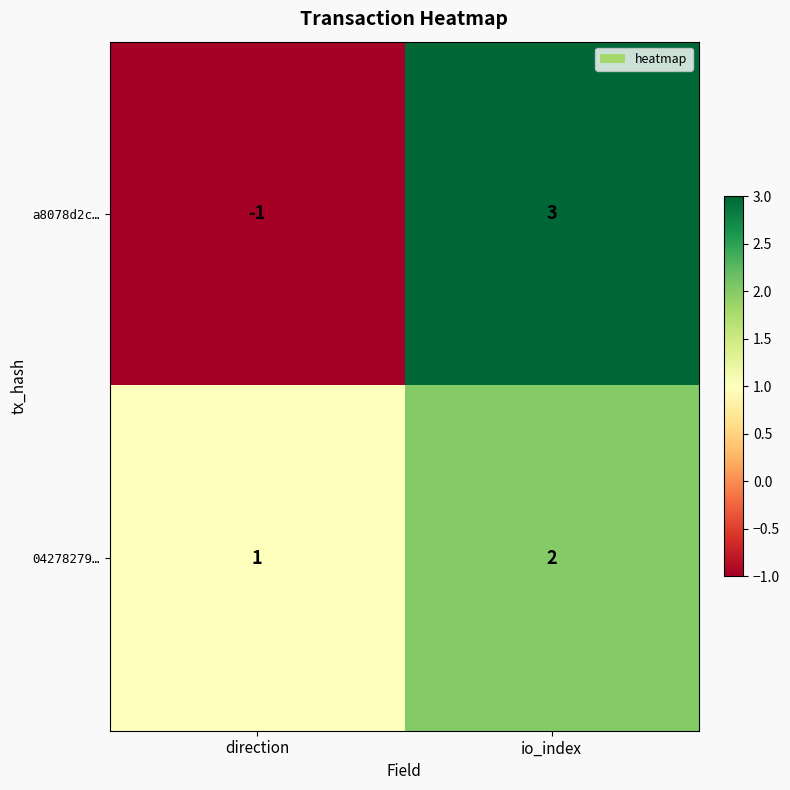

List the series in order of their overall mean, highest first.

04278279…, a8078d2c…